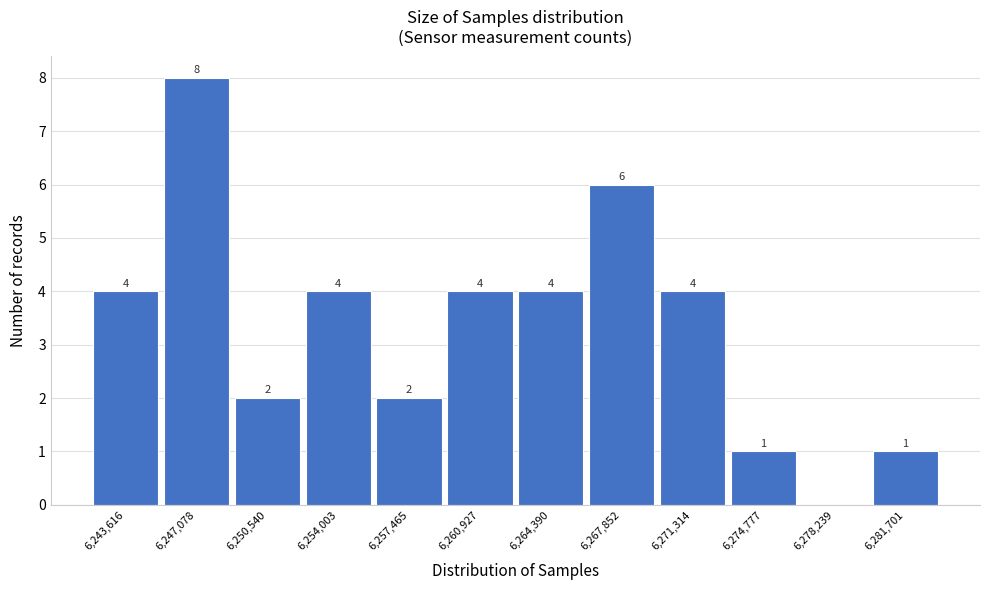

Reading left to right, list all the values displayed in this chart.

6,243,616=4	6,247,078=8	6,250,540=2	6,254,003=4	6,257,465=2	6,260,927=4	6,264,390=4	6,267,852=6	6,271,314=4	6,274,777=1	6,278,239=0	6,281,701=1